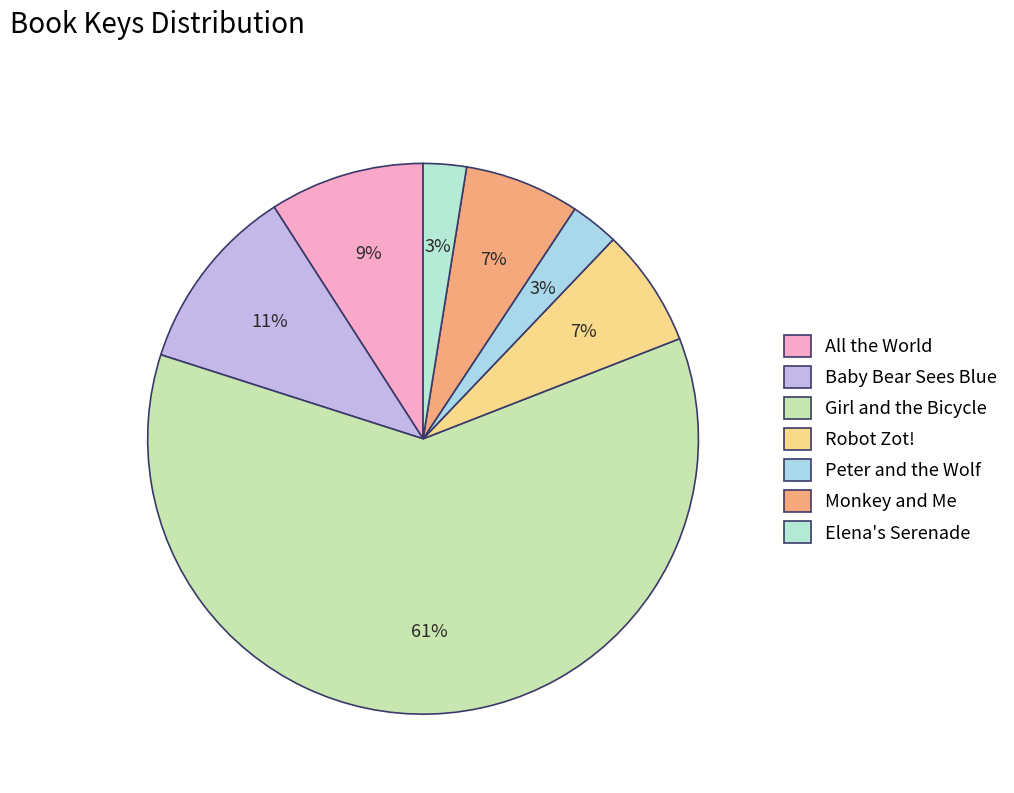

To the nearest percent, what is the difference between the Elena's Serenade and Monkey and Me slice percentages?

4%